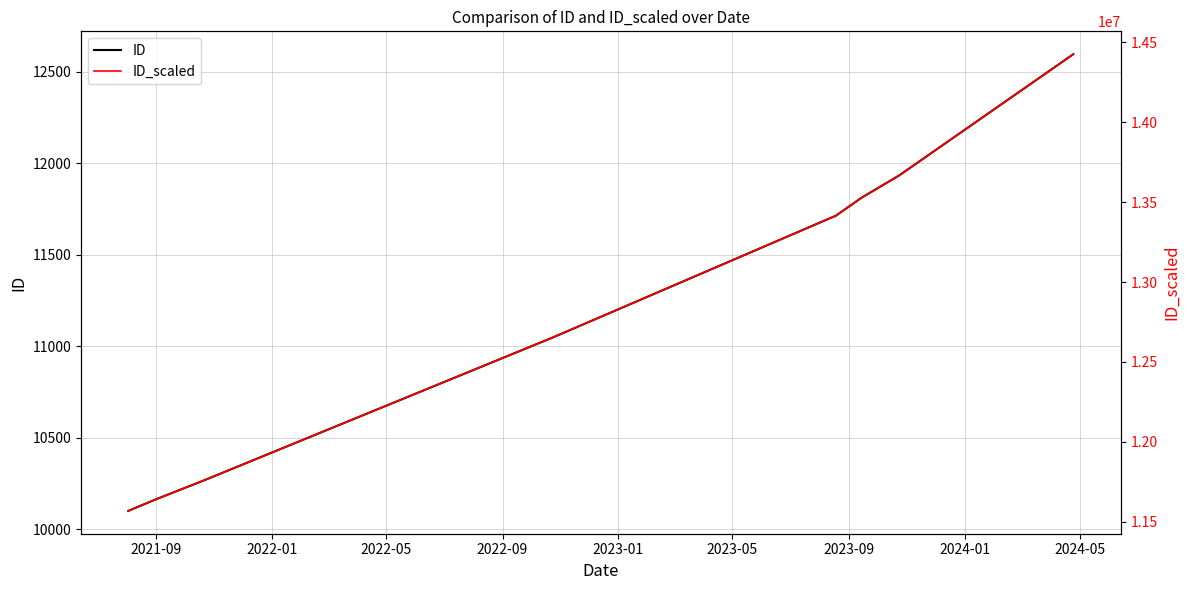

Between 2022-09 and 2023-09, which series saw the biggest shift?

ID_scaled